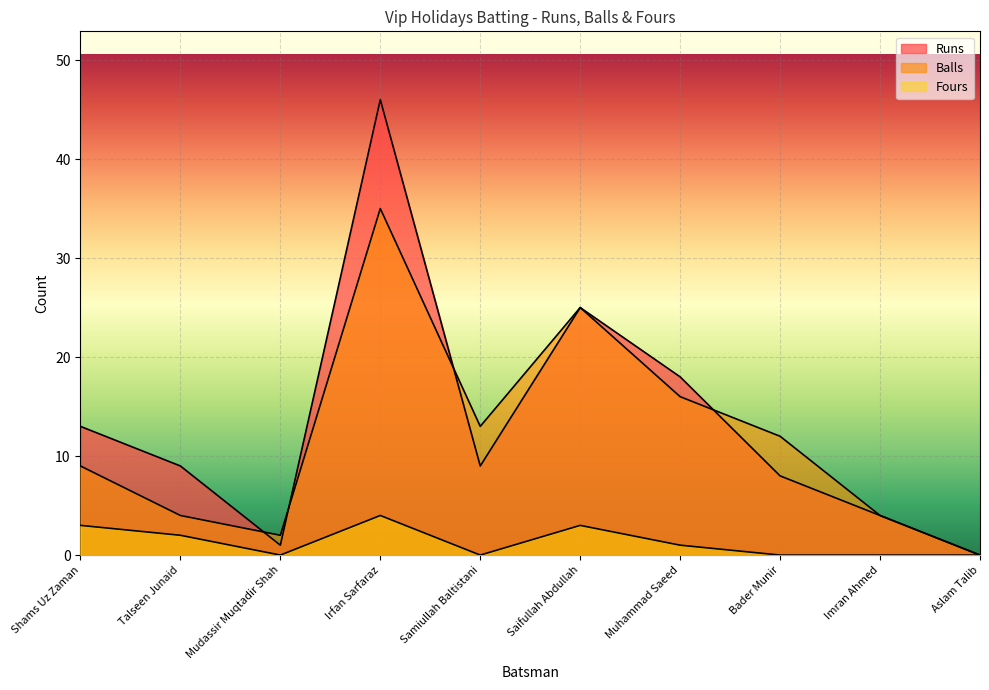

What is the label of the 3rd point from the right?

Bader Munir